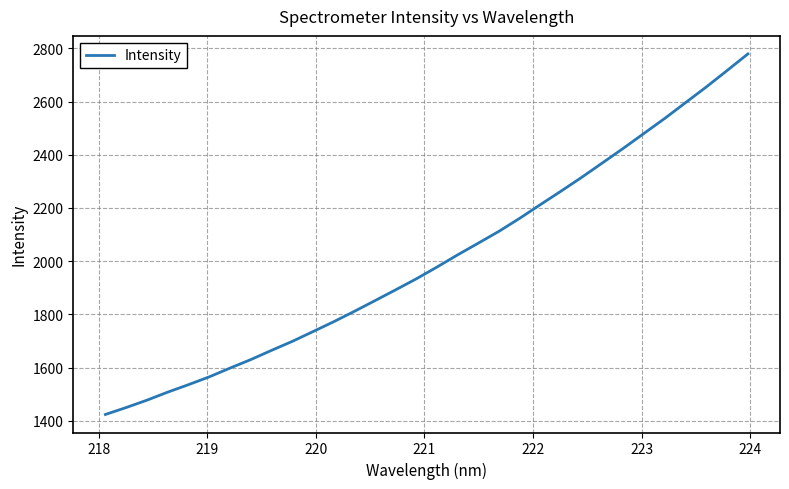

What is the difference between the maximum and minimum values?

1354.8